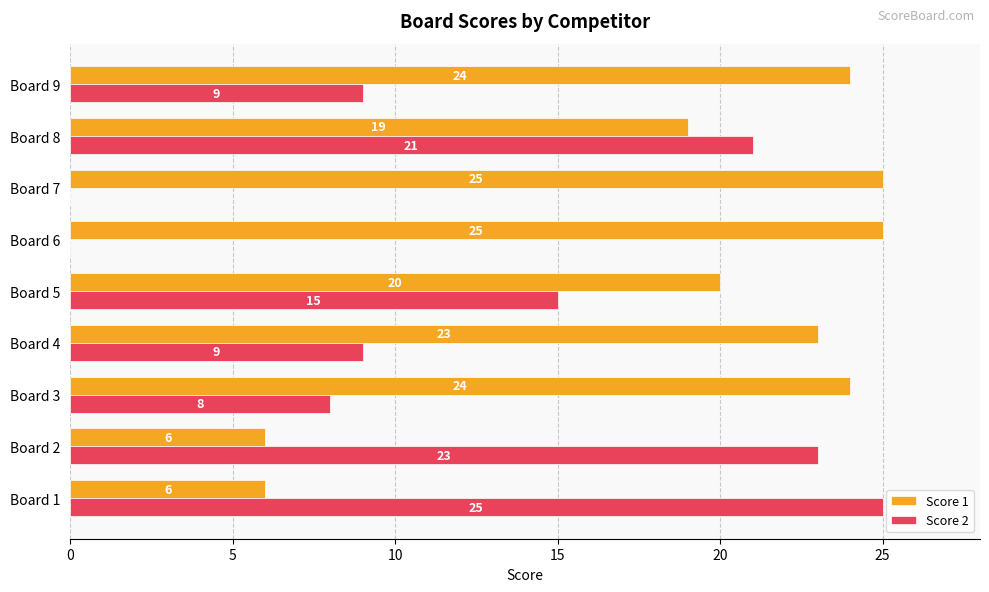

Which series has the largest total across all categories?

Score 1